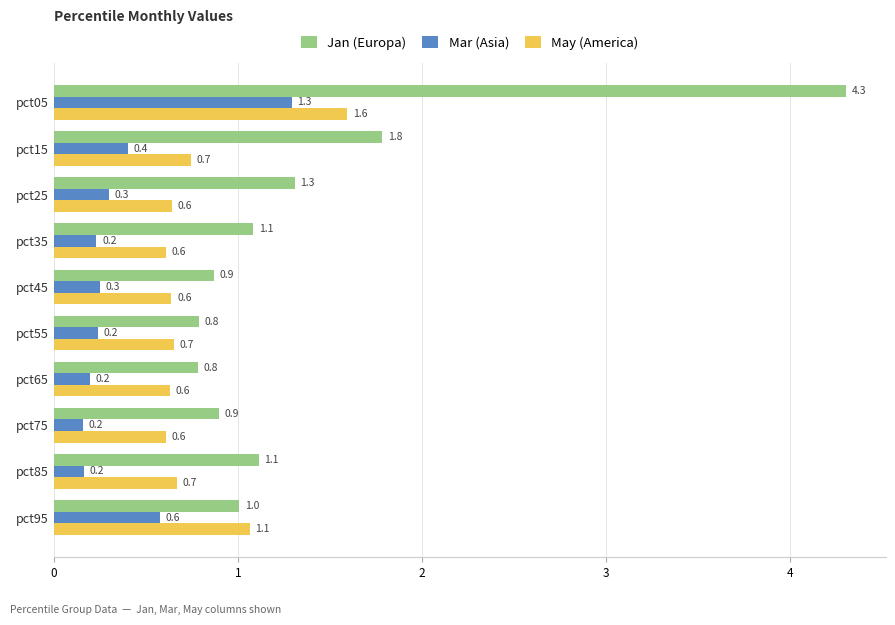

Which series has the largest total across all categories?

Jan (Europa)